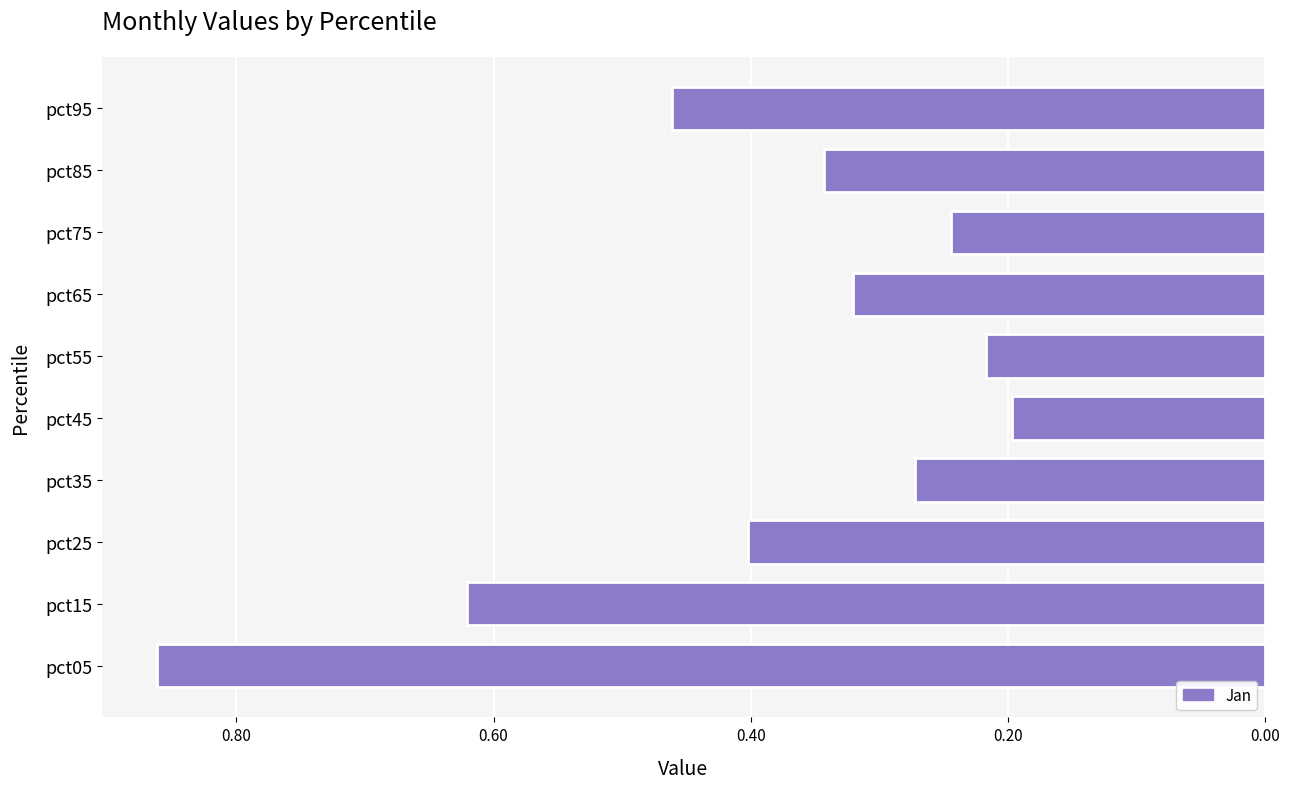

Are the bars horizontal?

Yes